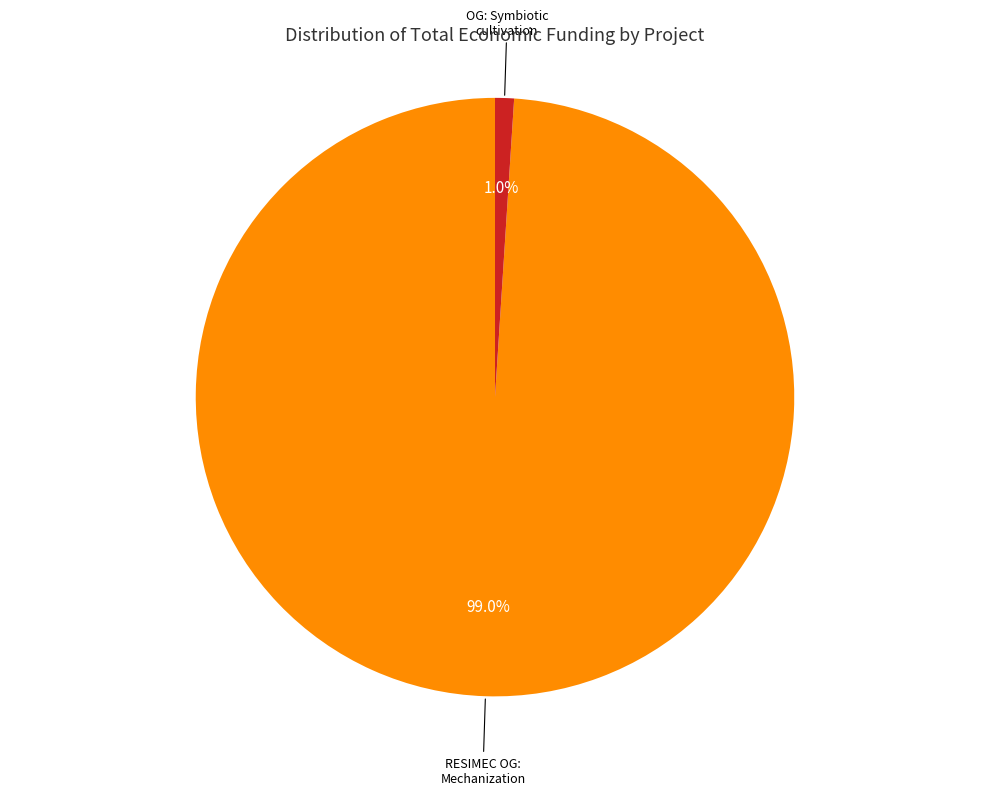

Is there any slice that represents more than half of the pie?

Yes